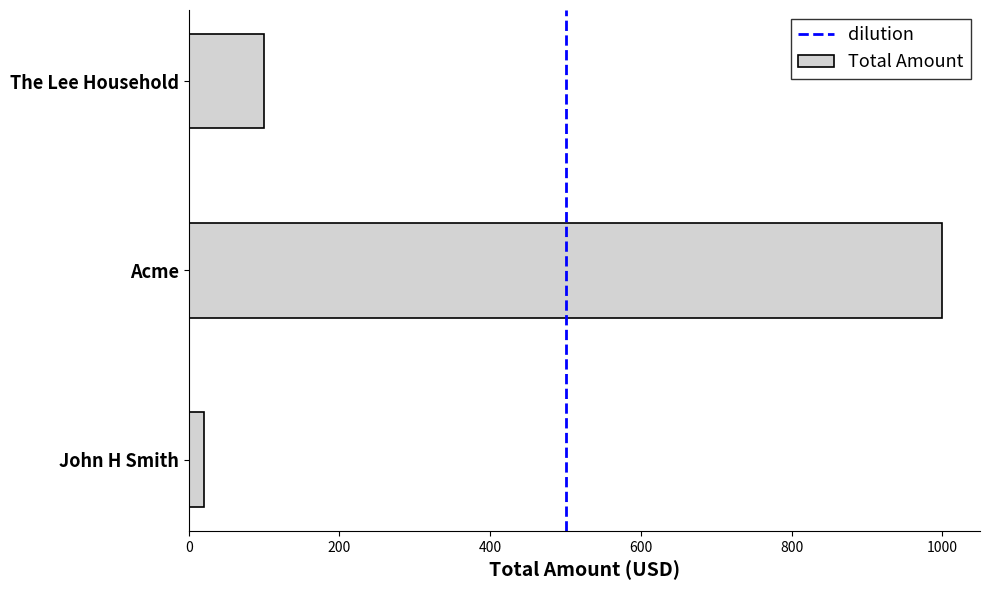

The chart shows a value of 147 at The Lee Household. True or false?

False